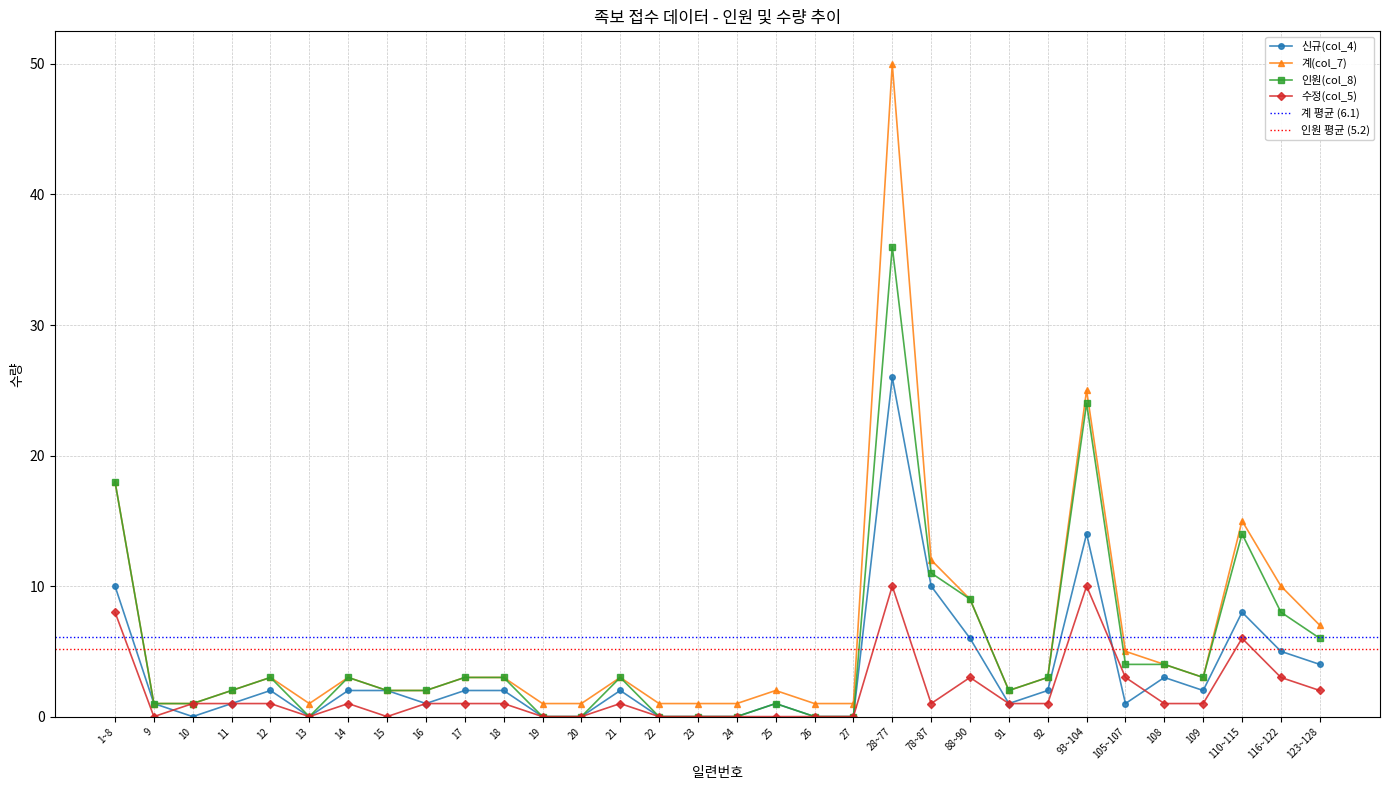

True or false: 인원(col_8) and 신규(col_4) cross at least once.

False